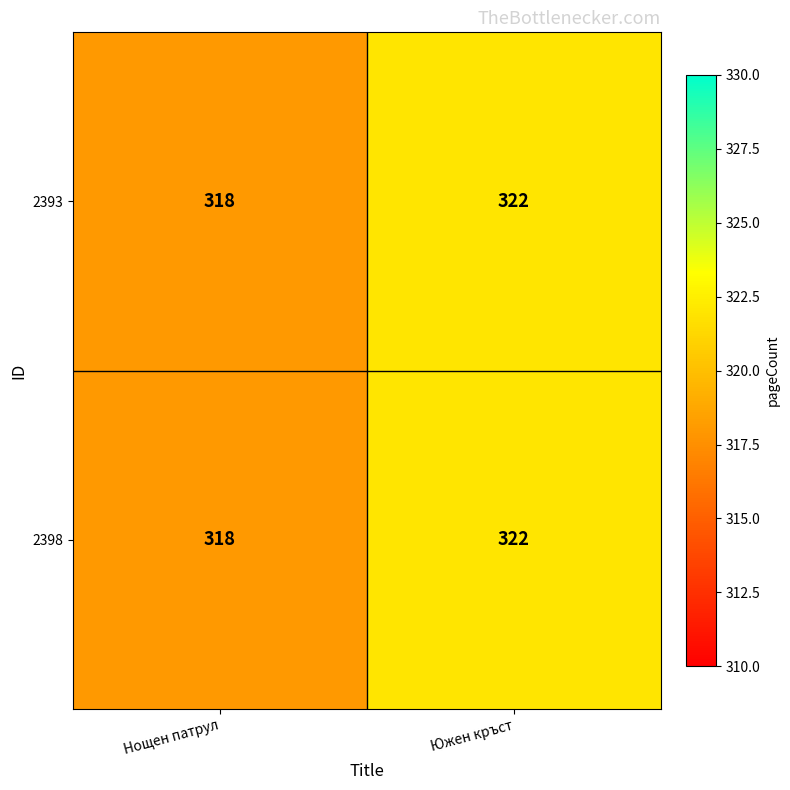

What is the difference between the 2393 values at Южен кръст and Нощен патрул?

4